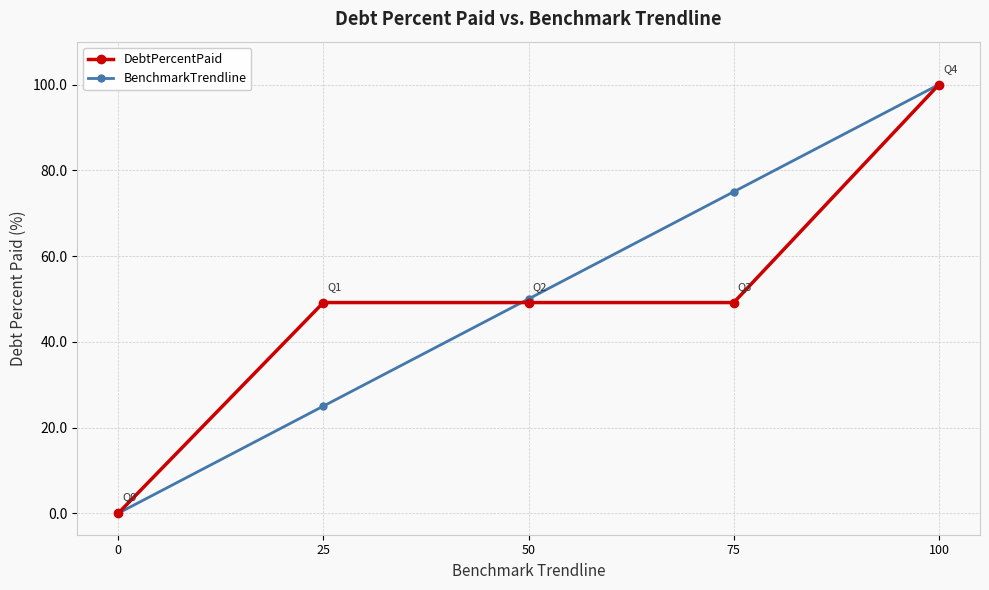

Is the value of BenchmarkTrendline at 25 greater than the value of DebtPercentPaid at 75?

No